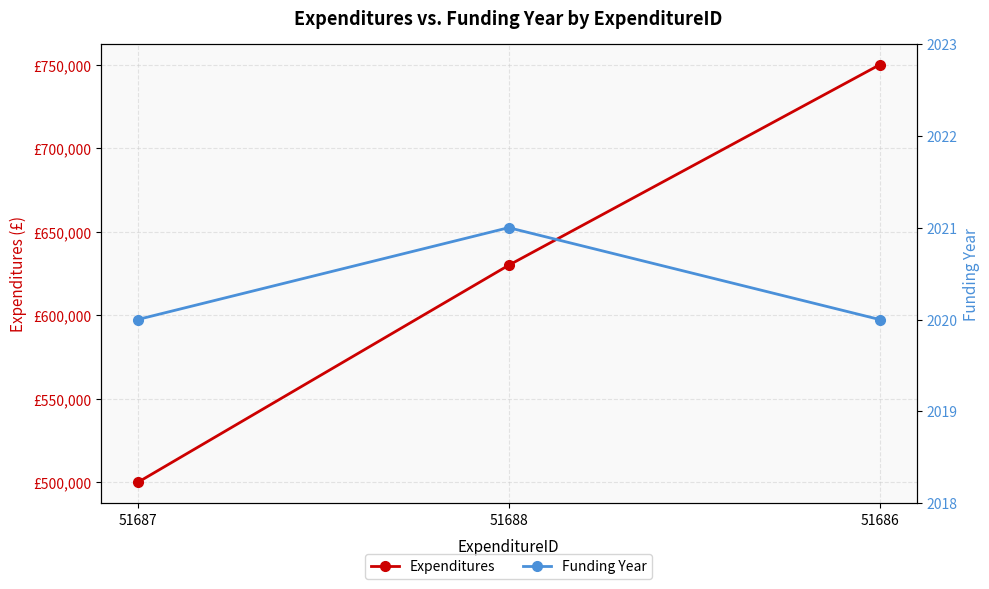

Does the chart have visible grid lines?

Yes